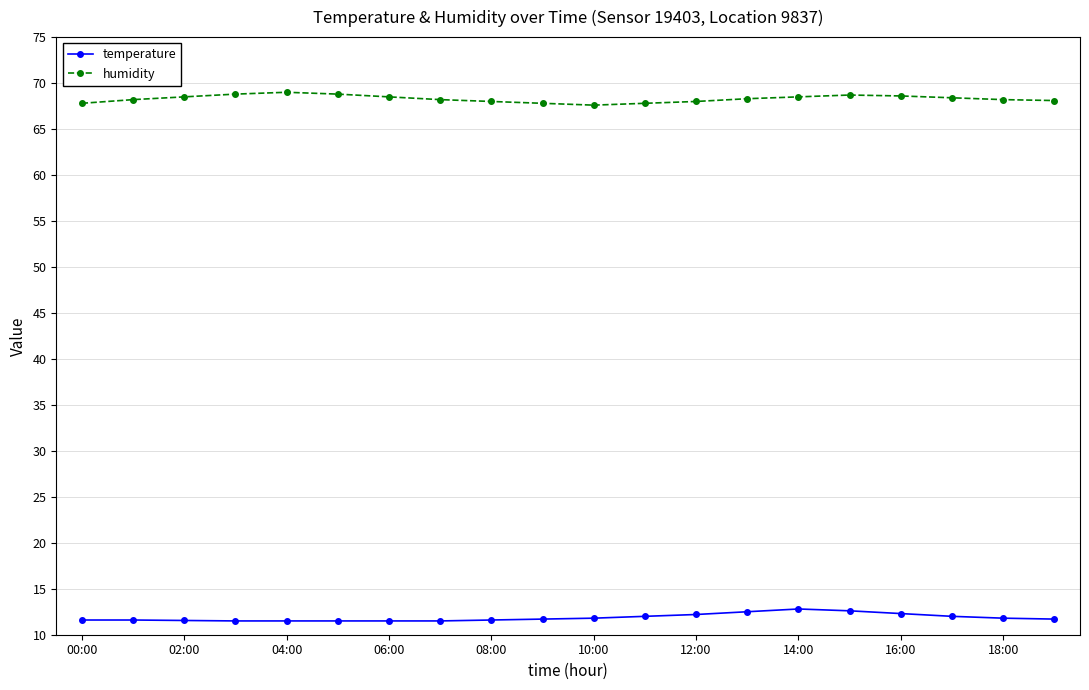

True or false: humidity and temperature cross at least once.

False